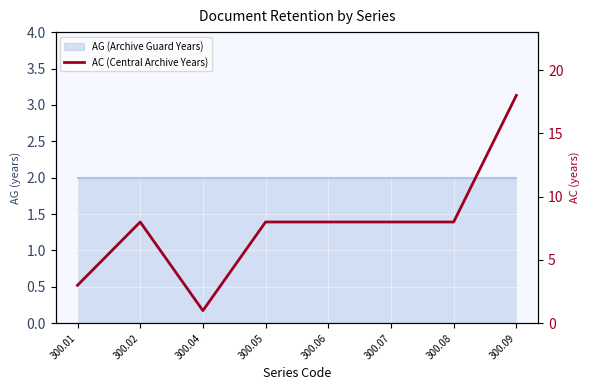

Rank the categories by value from lowest to highest.

300.04, 300.01, 300.02, 300.05, 300.06, 300.07, 300.08, 300.09